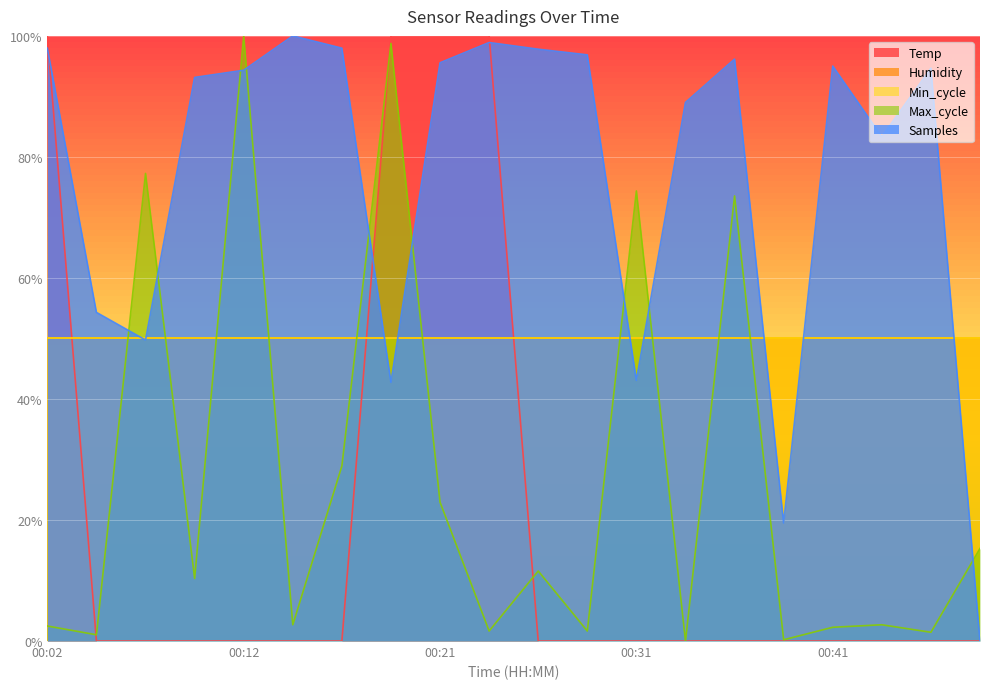

Between 00:19 and 00:43, which is larger?

00:19